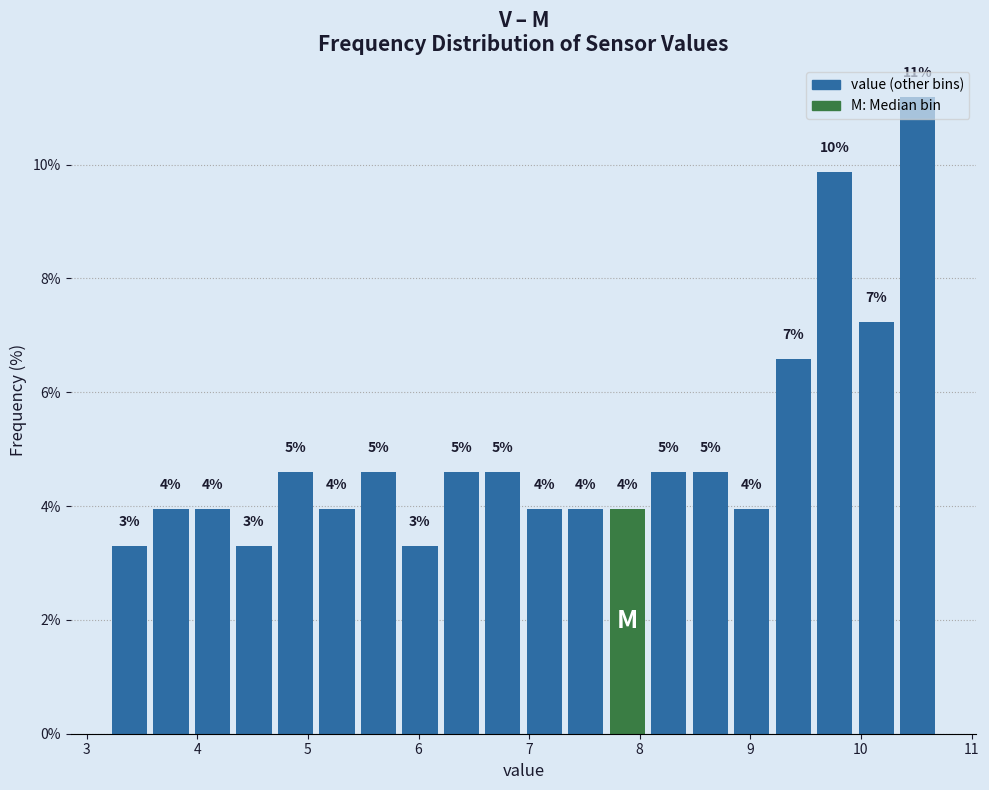

Read against the x-axis, roughly where is the centre of the tallest bar?

10.5